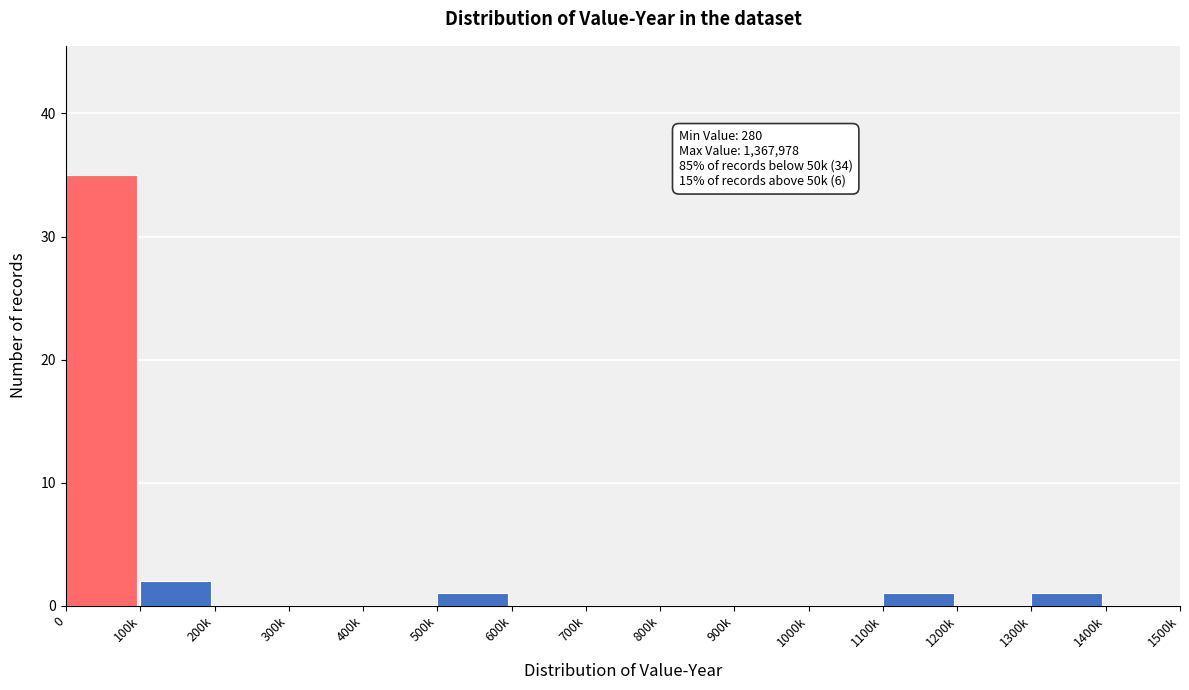

Reading left to right, list all the values displayed in this chart.

0=35	100k=2	200k=0	300k=0	400k=0	500k=1	600k=0	700k=0	800k=0	900k=0	1000k=0	1100k=1	1200k=0	1300k=1	1400k=0